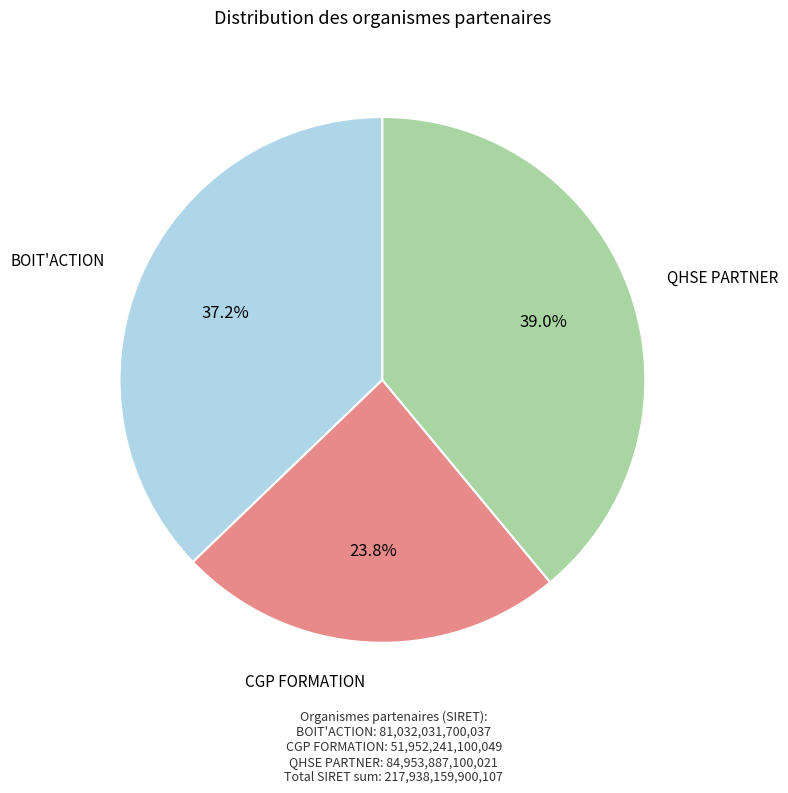

To the nearest percent, what is the average slice percentage?

33%